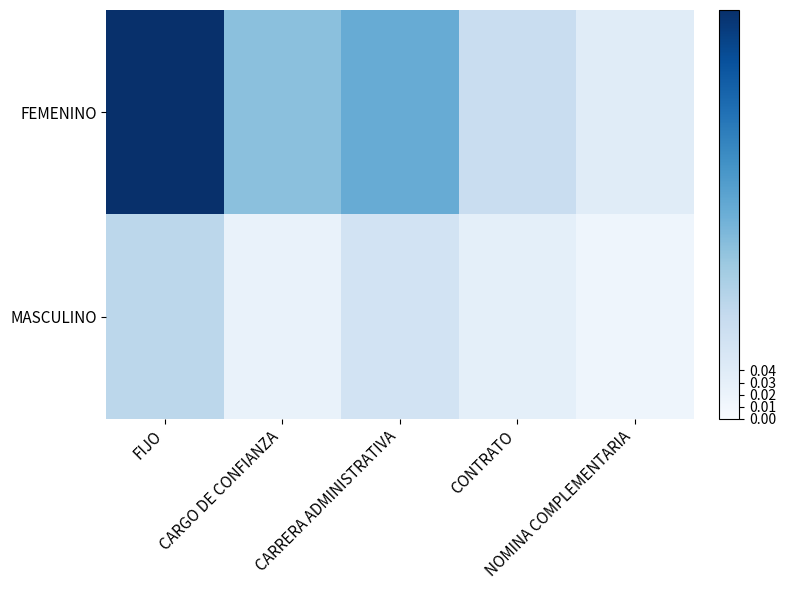

Which series has the largest range (max minus min)?

FEMENINO